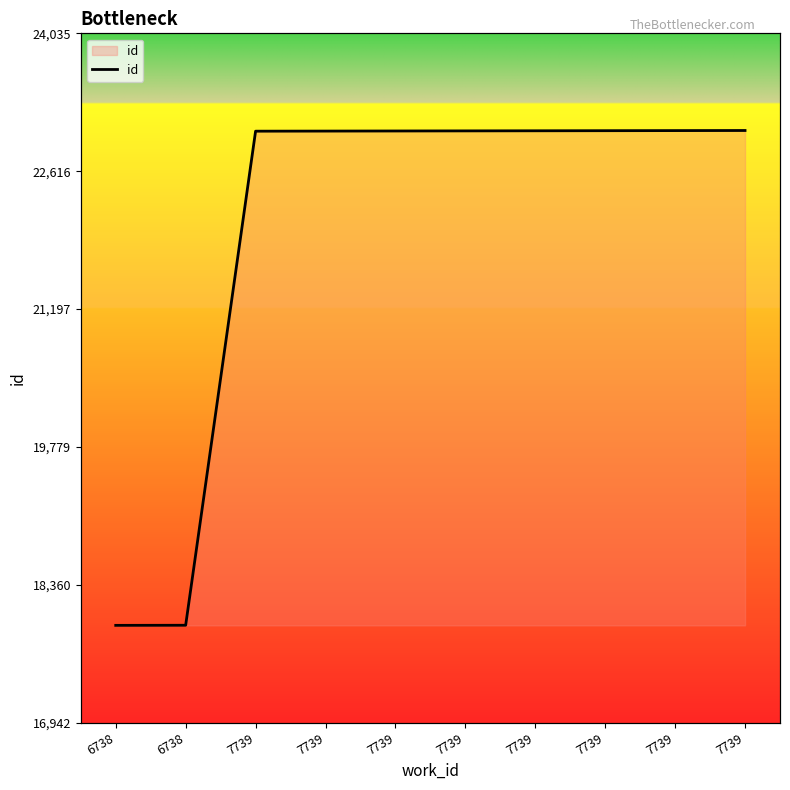

The value at 7739 is 23028. True or false?

True